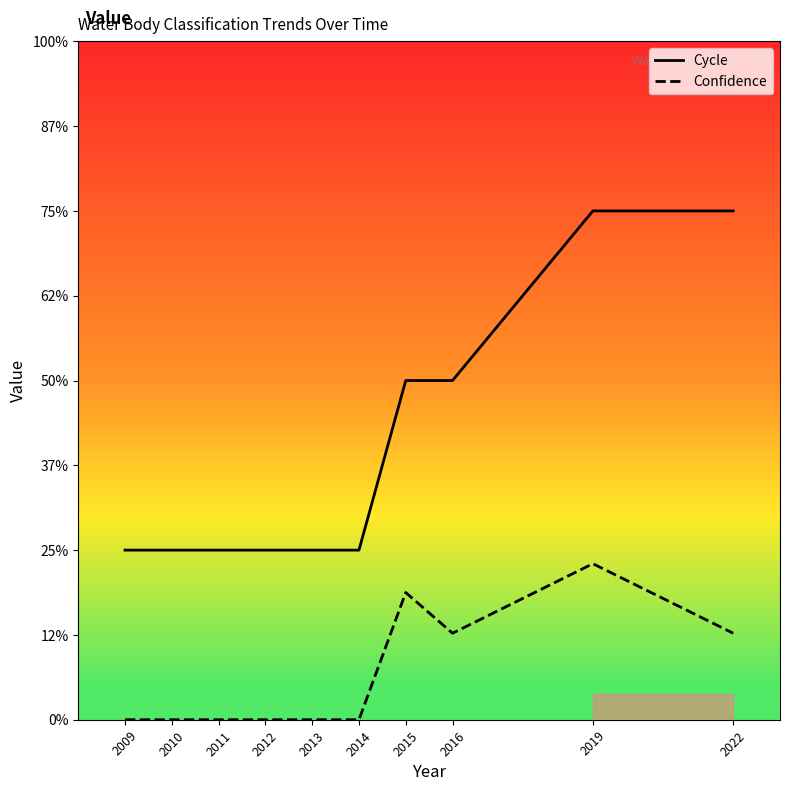

True or false: Confidence and Cycle cross at least once.

False